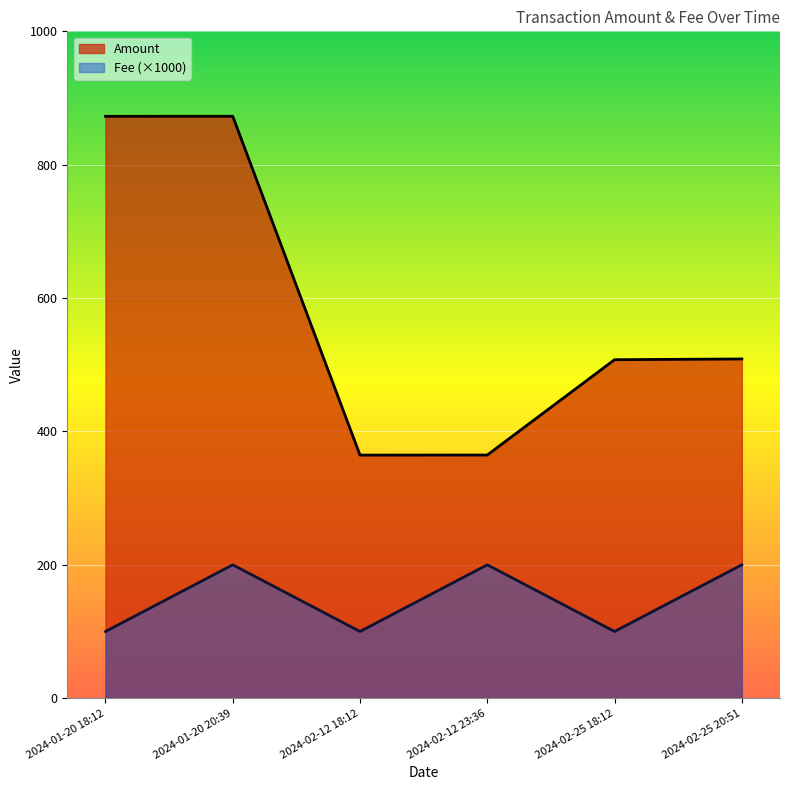

Which category has the highest value across all series?

2024-01-20 20:39